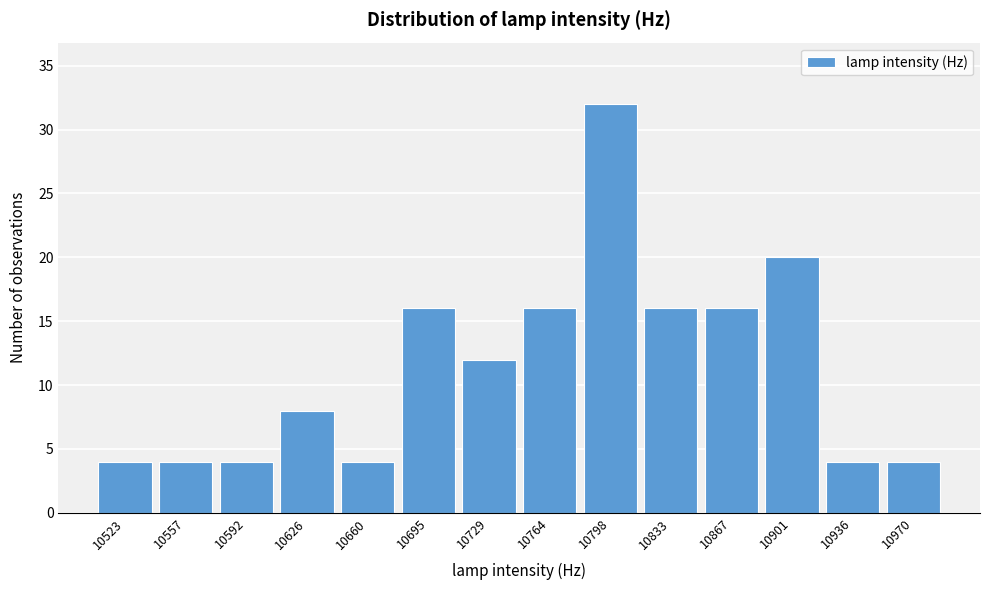

Reading left to right, transcribe this chart: for each bar, give the range it covers on the x-axis and its height. Neither the bar edges nor the heights are printed on the chart, so give them approximately, as read against the axes.

10505 to 10540: 4
10540 to 10575: 4
10575 to 10610: 4
10610 to 10645: 8
10645 to 10680: 4
10680 to 10715: 16
10715 to 10745: 12
10745 to 10780: 16
10780 to 10815: 32
10815 to 10850: 16
10850 to 10885: 16
10885 to 10920: 20
10920 to 10955: 4
10955 to 10990: 4